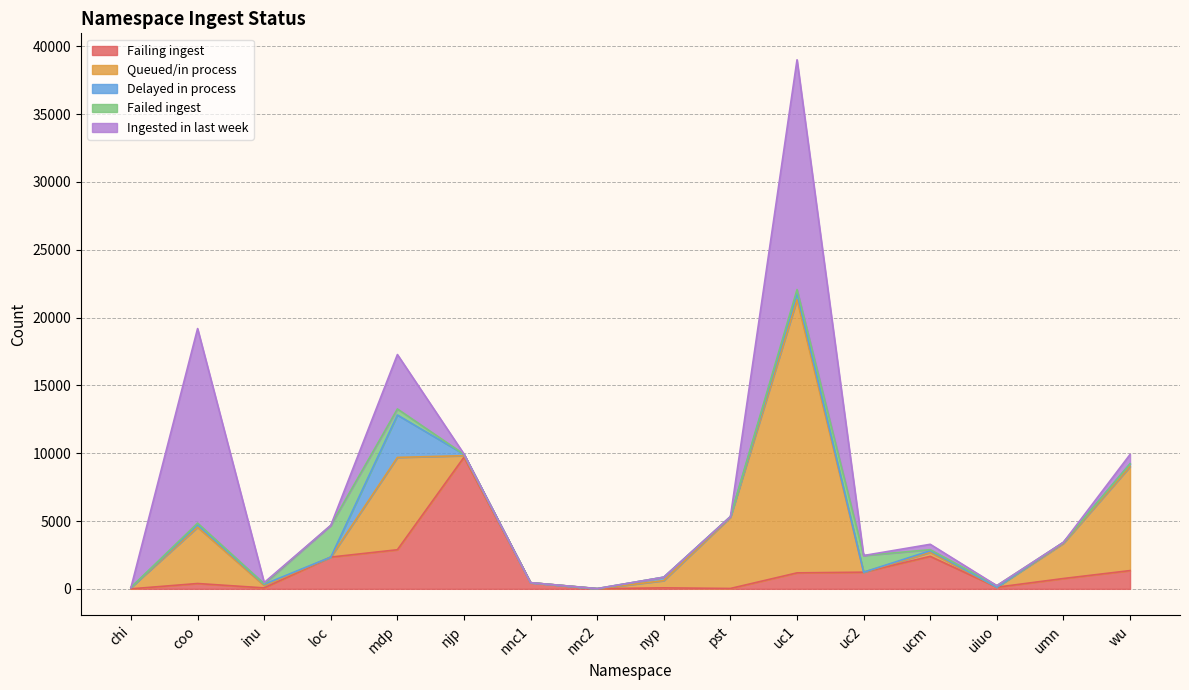

Between nnc1 and njp, which is larger?

njp